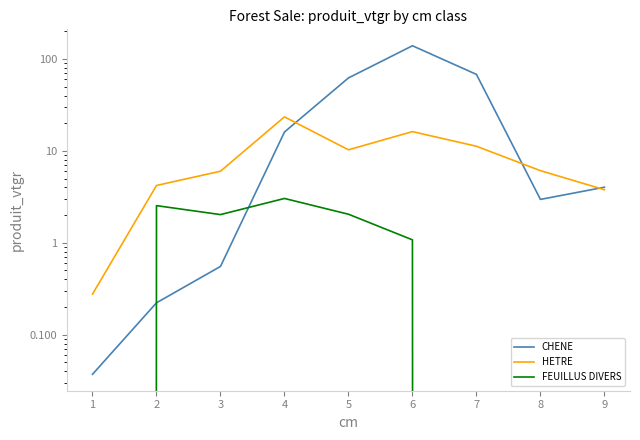

Does the chart have visible grid lines?

No